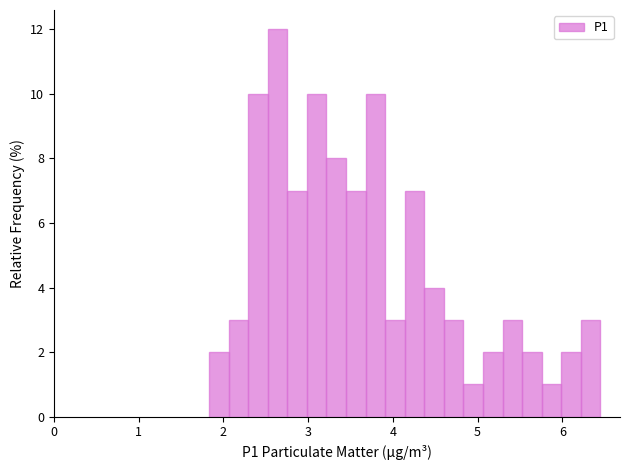

Read against the x-axis, roughly where is the centre of the tallest bar?

2.6